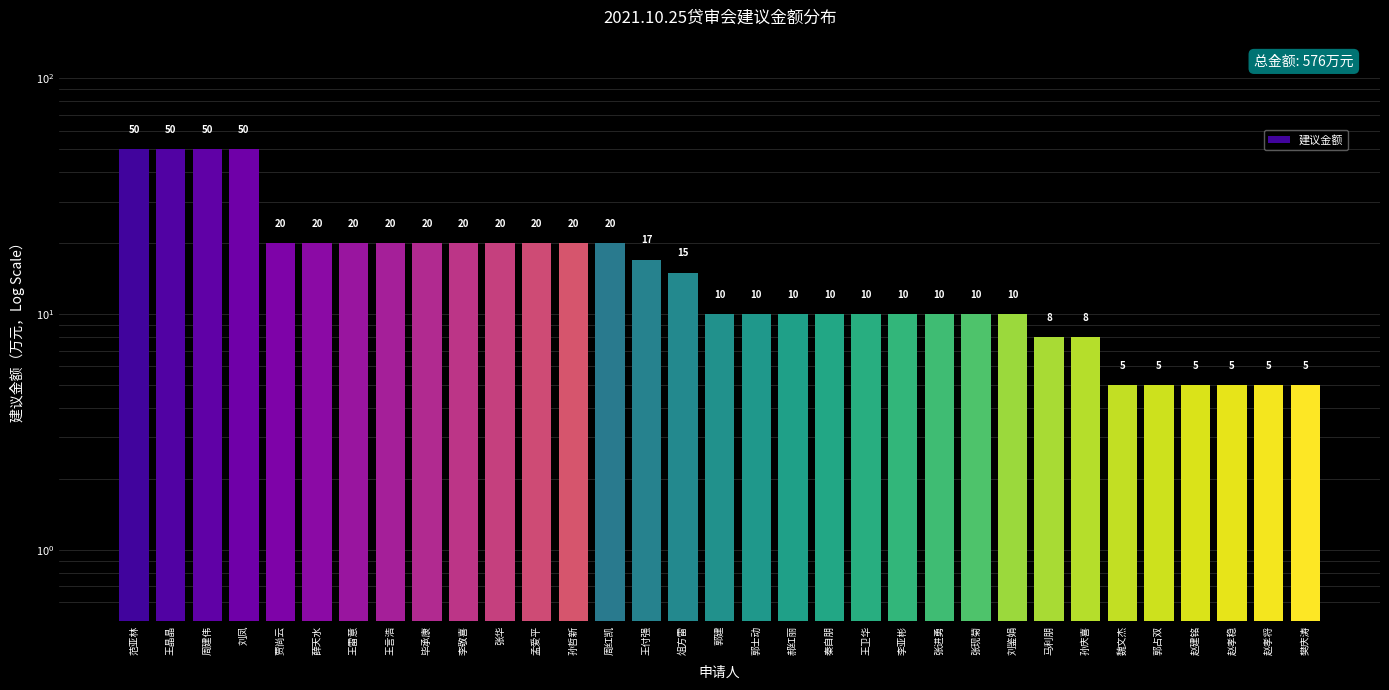

Reading left to right, transcribe all the data shown in this chart.

范亚林=50	王晶晶=50	周建伟=50	刘凤=50	贾尚云=20	薛天水=20	王雷意=20	王言浩=20	毕承康=20	李敬喜=20	张华=20	孟爱平=20	孙哲新=20	周红凯=20	王付强=17	俎方雷=15	郭建=10	郭士动=10	郝红丽=10	秦自朋=10	王卫华=10	李亚彬=10	张进勇=10	张现菊=10	刘鉴娟=10	马利朋=8	孙庆喜=8	魏文杰=5	郭占双=5	赵建铭=5	赵孝稳=5	赵孝将=5	樊庆涛=5